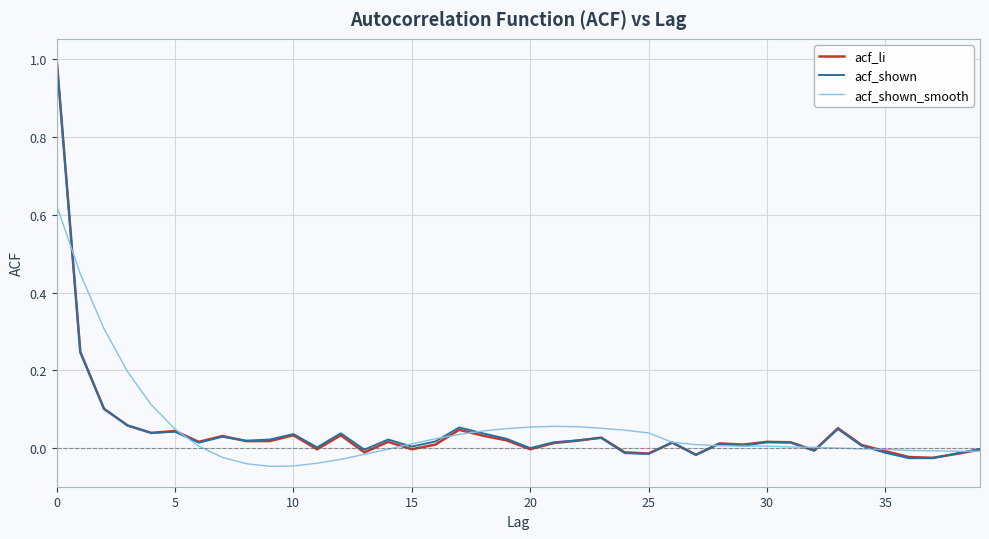

Which series has the widest spread of values?

acf_shown